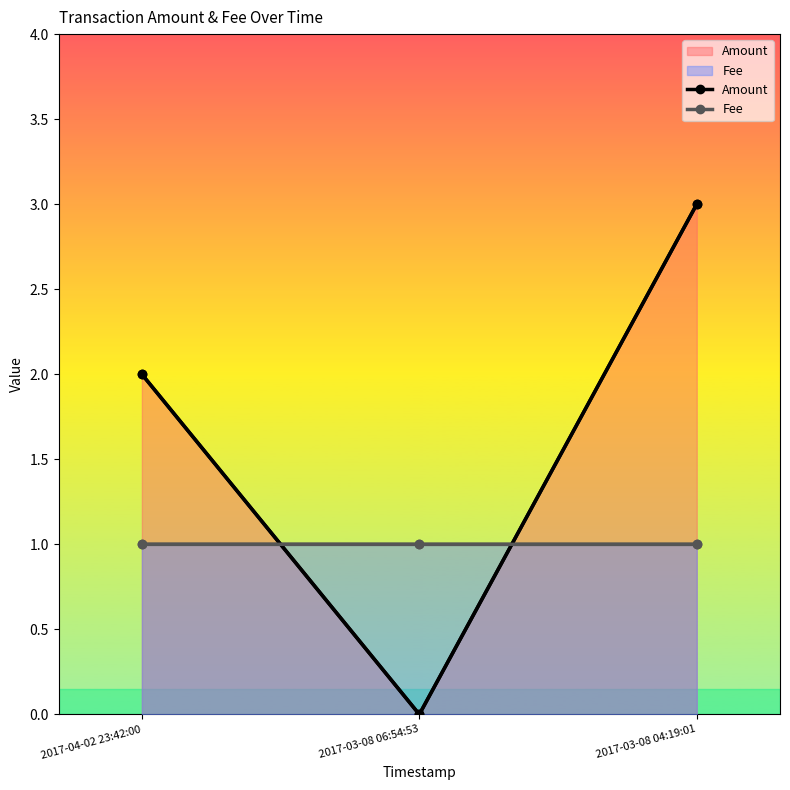

At which label is Amount closest to 1?

2017-03-08 06:54:53